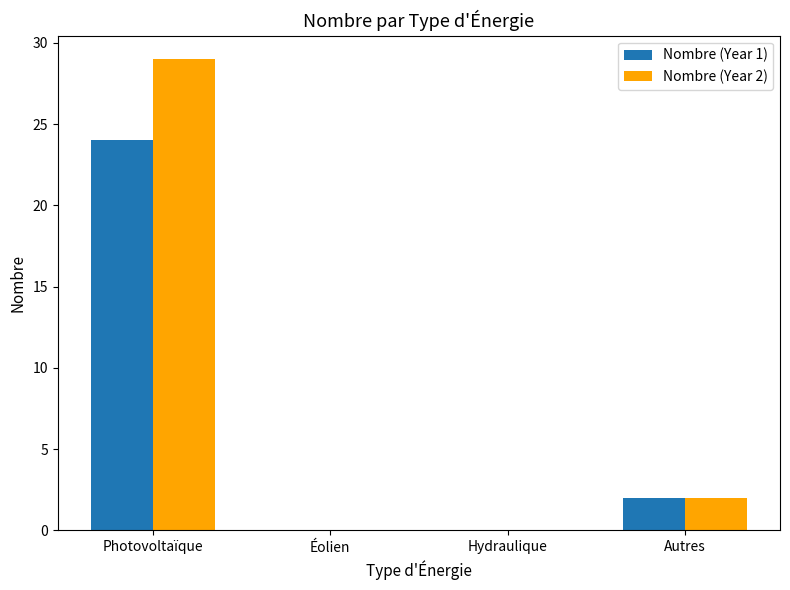

What is the maximum value for Nombre (Year 1)?

24